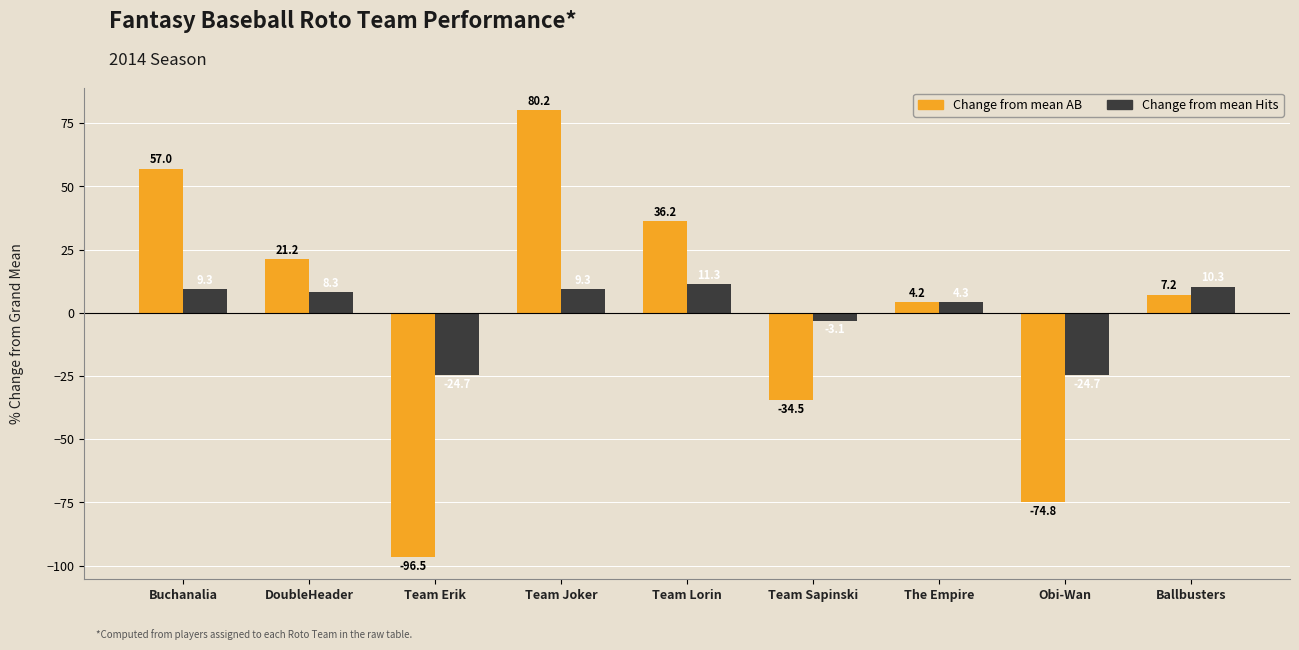

What is the label of the 6th bar from the right?

Team Joker